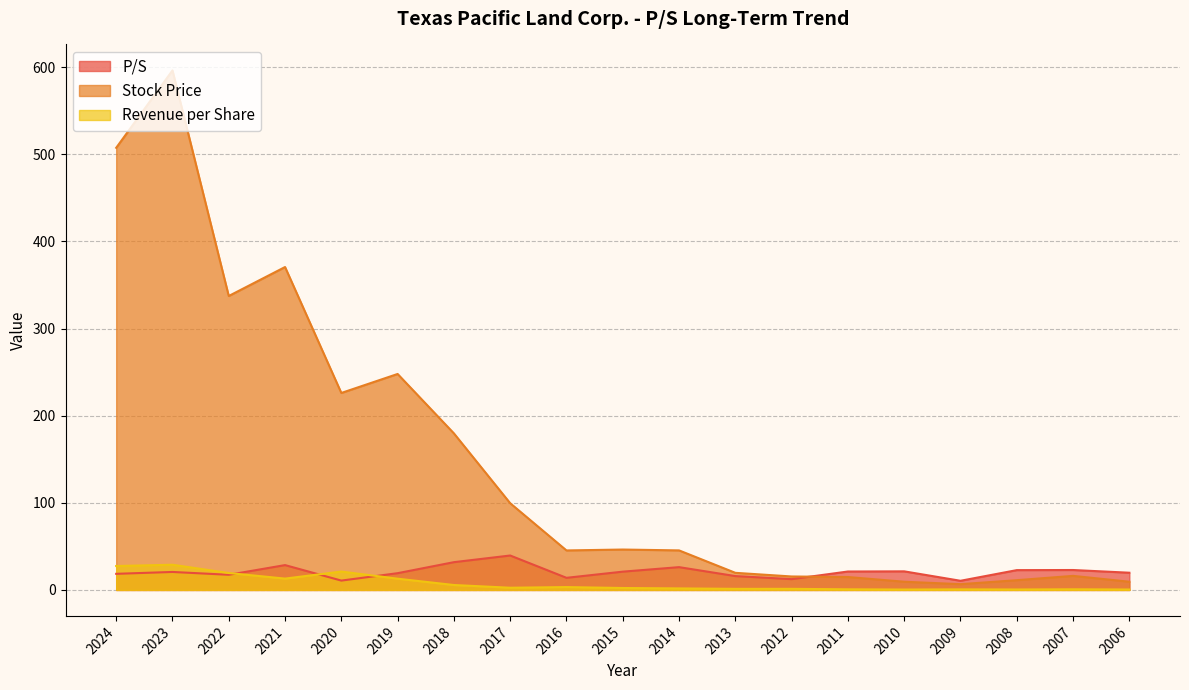

At which label is Revenue per Share closest to 14?

2021